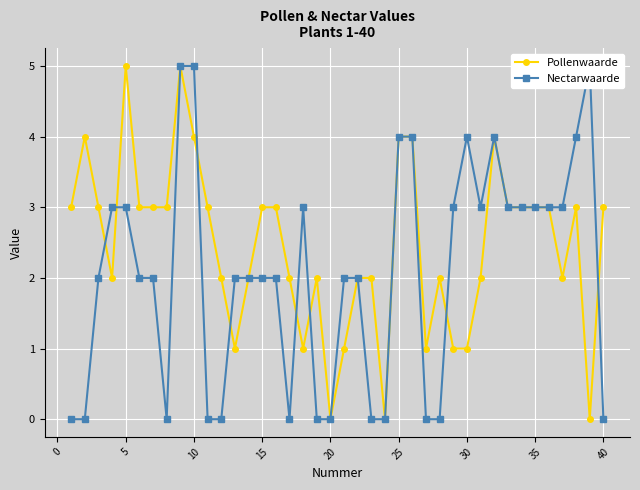

What is the maximum value shown in the chart?

5